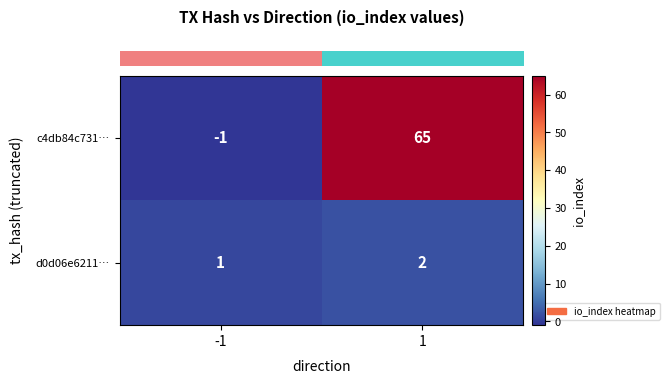

At which category is the sum across all series the highest?

1